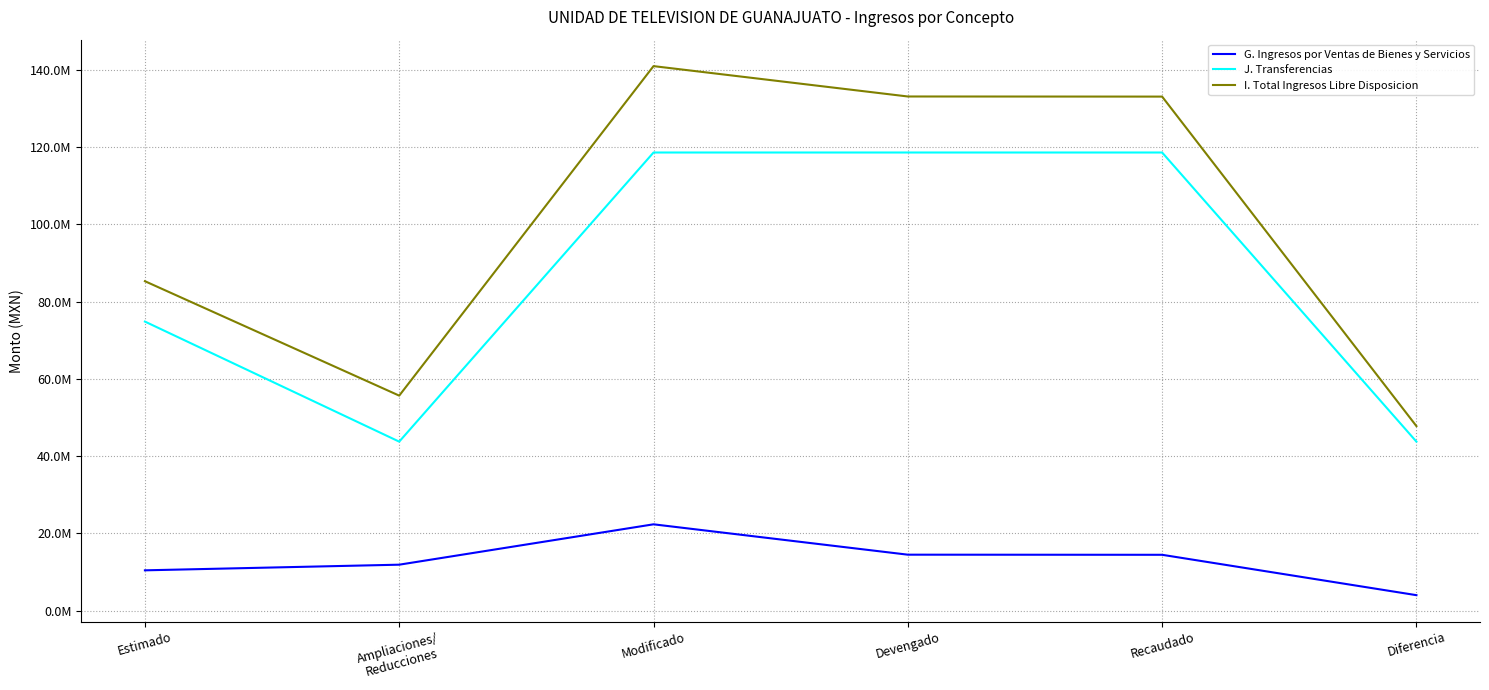

True or false: I. Total Ingresos Libre Disposicion has more than 2 interior local peaks.

False